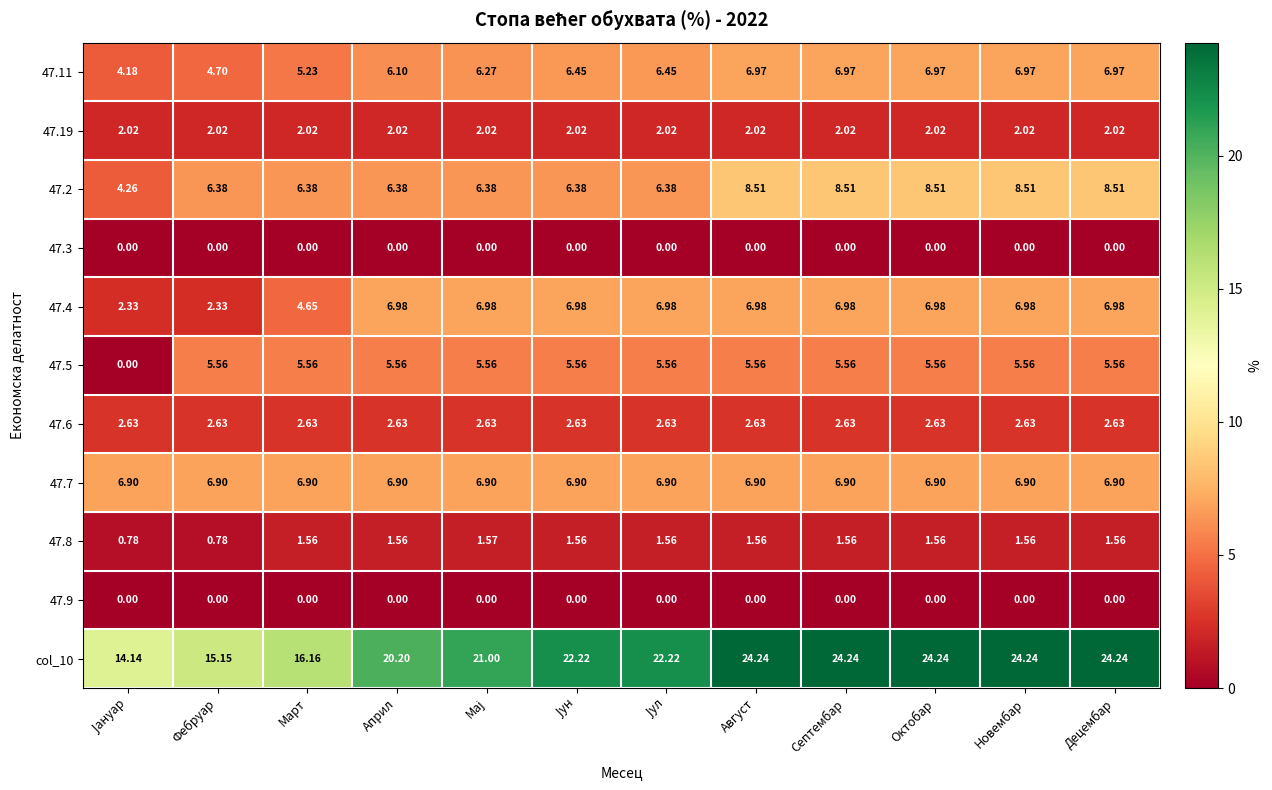

Count the number of data series in this chart.

11